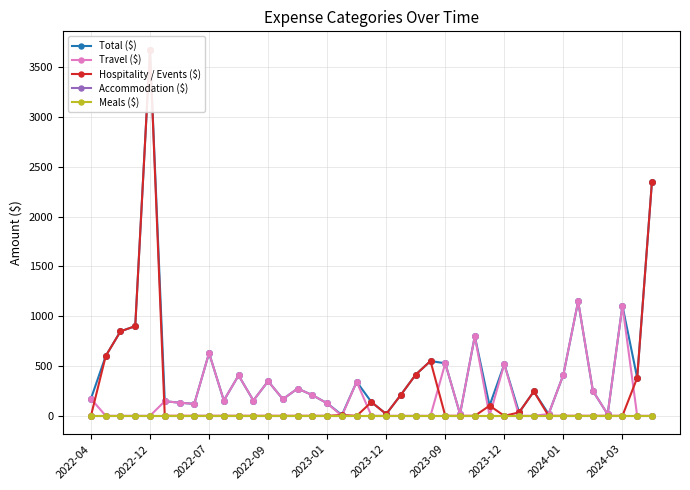

True or false: Travel ($) and Accommodation ($) cross at least once.

False